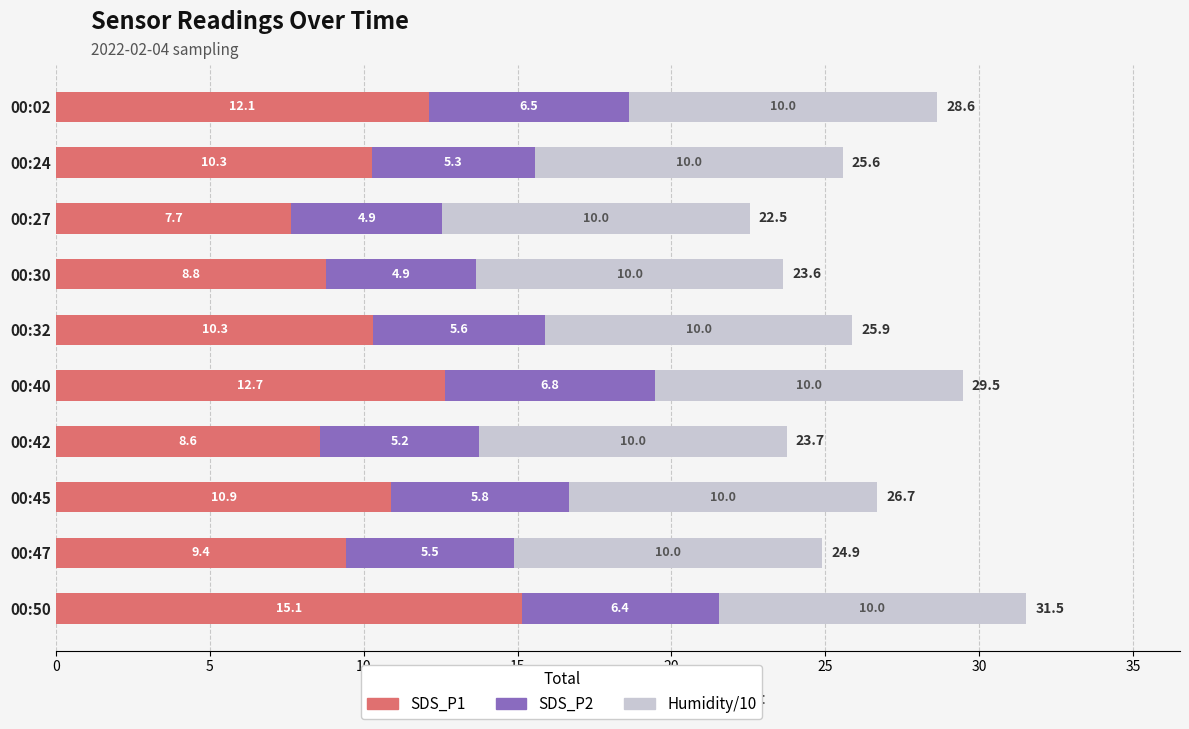

What is the highest value of the SDS_P1 series?

15.1